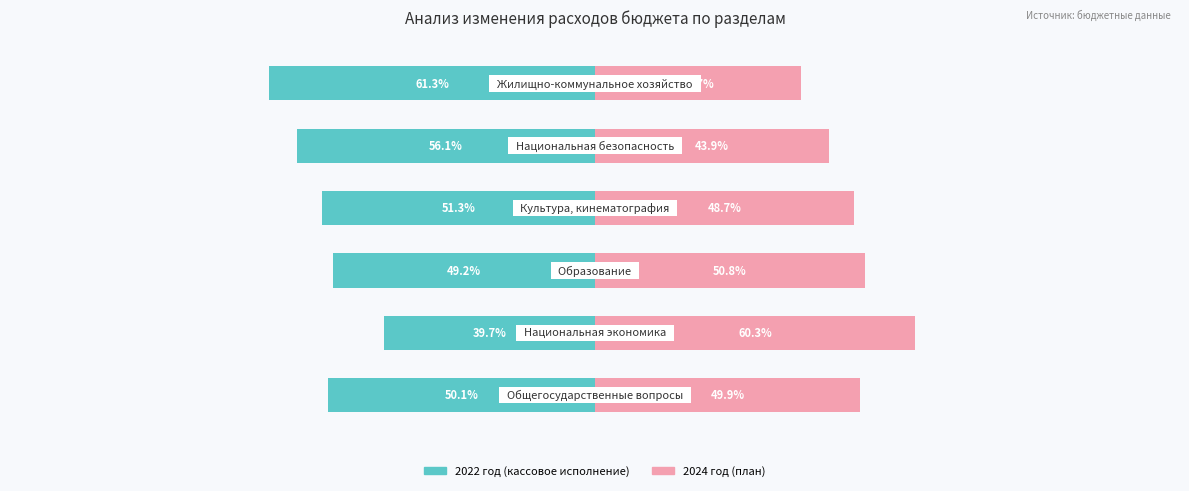

True or false: 2022 год (кассовое исполнение) has a value of -14.6 at 2.

False